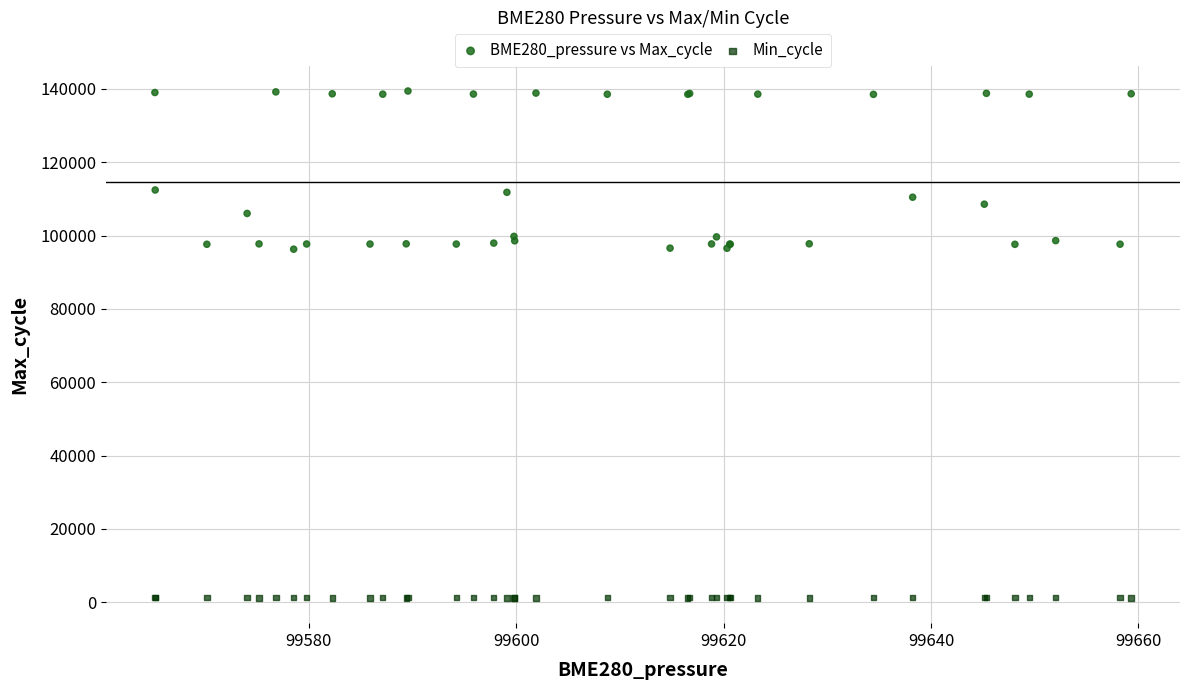

Which series has the widest spread of Y values?

BME280_pressure vs Max_cycle